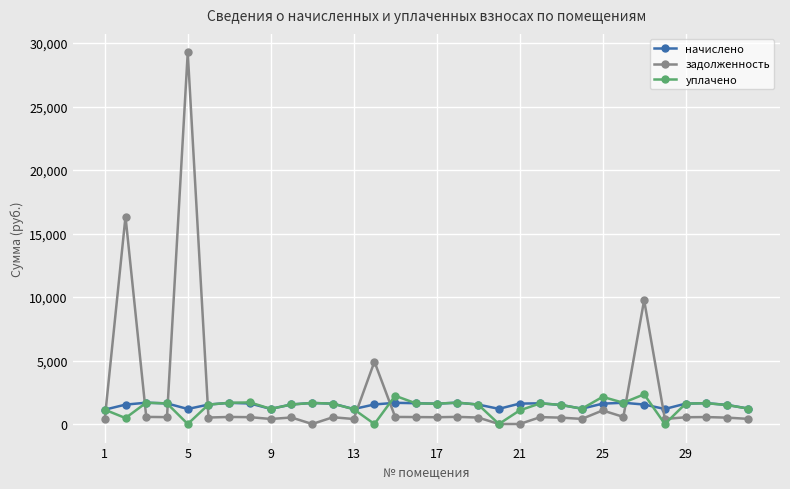

True or false: начислено has more than 1 interior local peaks.

True